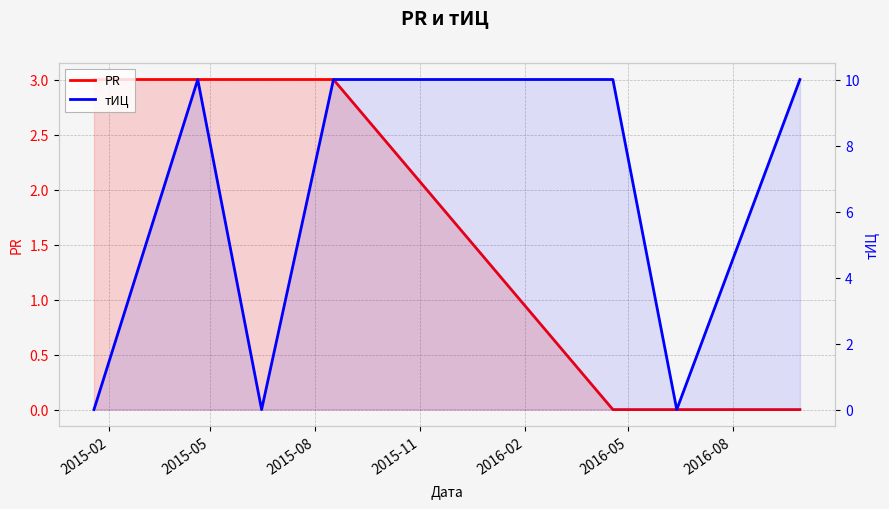

The value of тИЦ at 2015-11 is 10. True or false?

True